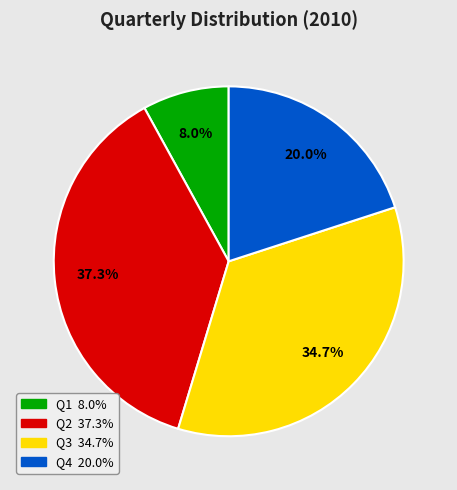

What portion of the pie excludes Q3?

65.3%